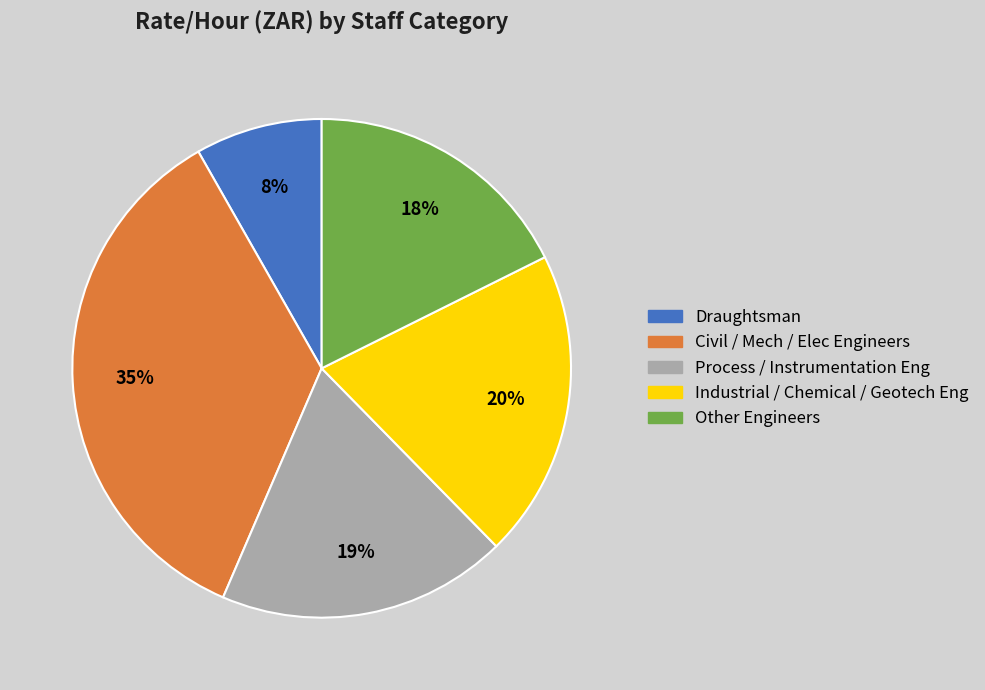

Is it true that Industrial / Chemical / Geotech Eng is 5% of the pie?

False